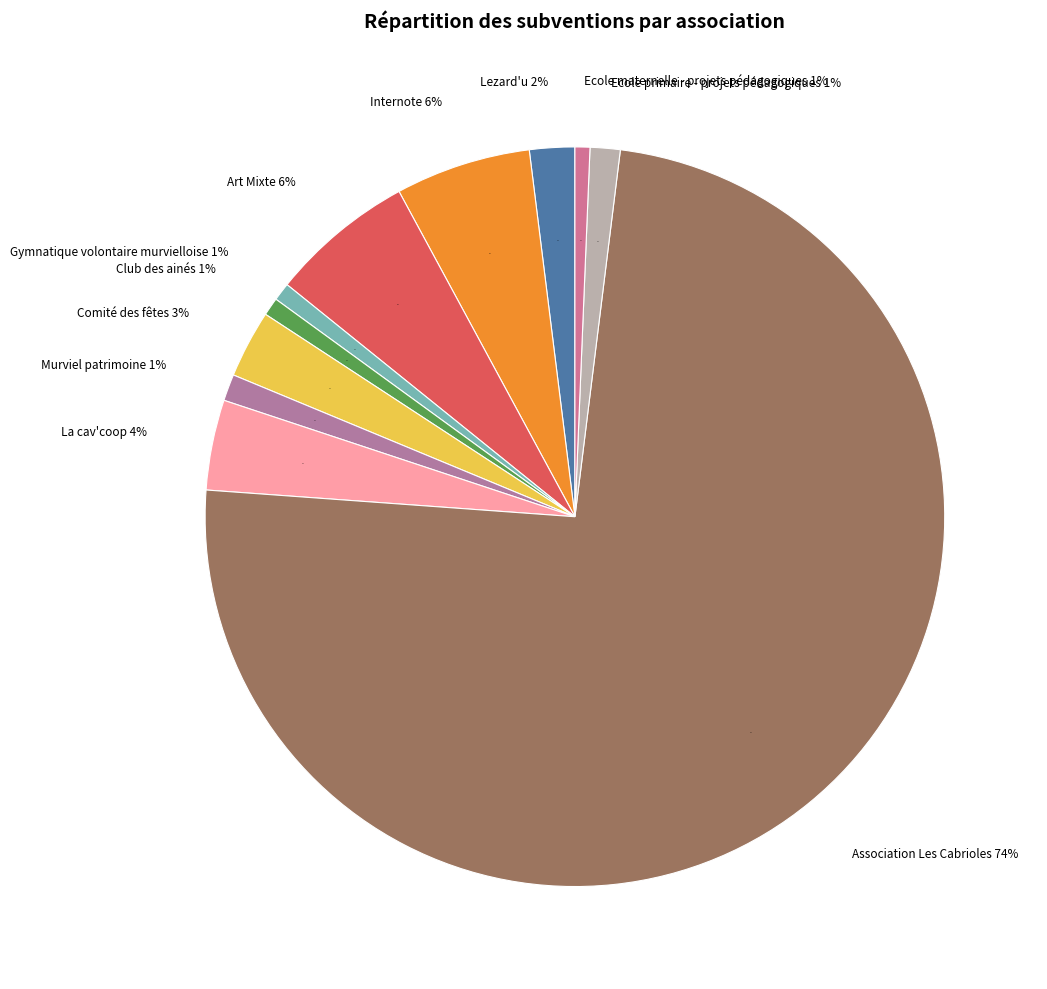

Rank the categories by value from highest to lowest.

Association Les Cabrioles, Art Mixte, Internote, La cav'coop, Comité des fêtes, Lezard'u, Ecole primaire - projets pédagogiques, Murviel patrimoine, Gymnatique volontaire murvielloise, Club des ainés, Ecole maternelle - projets pédagogiques